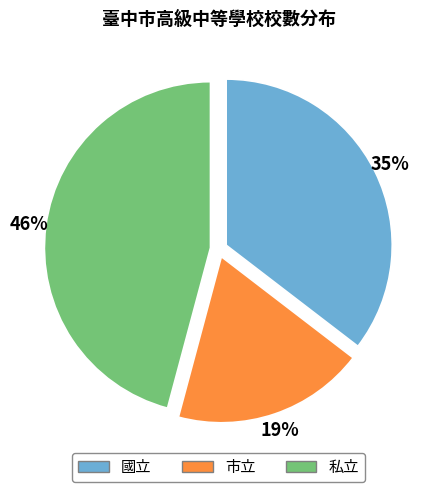

Approximately how many times larger is the value at 私立 compared to 市立?

2.4